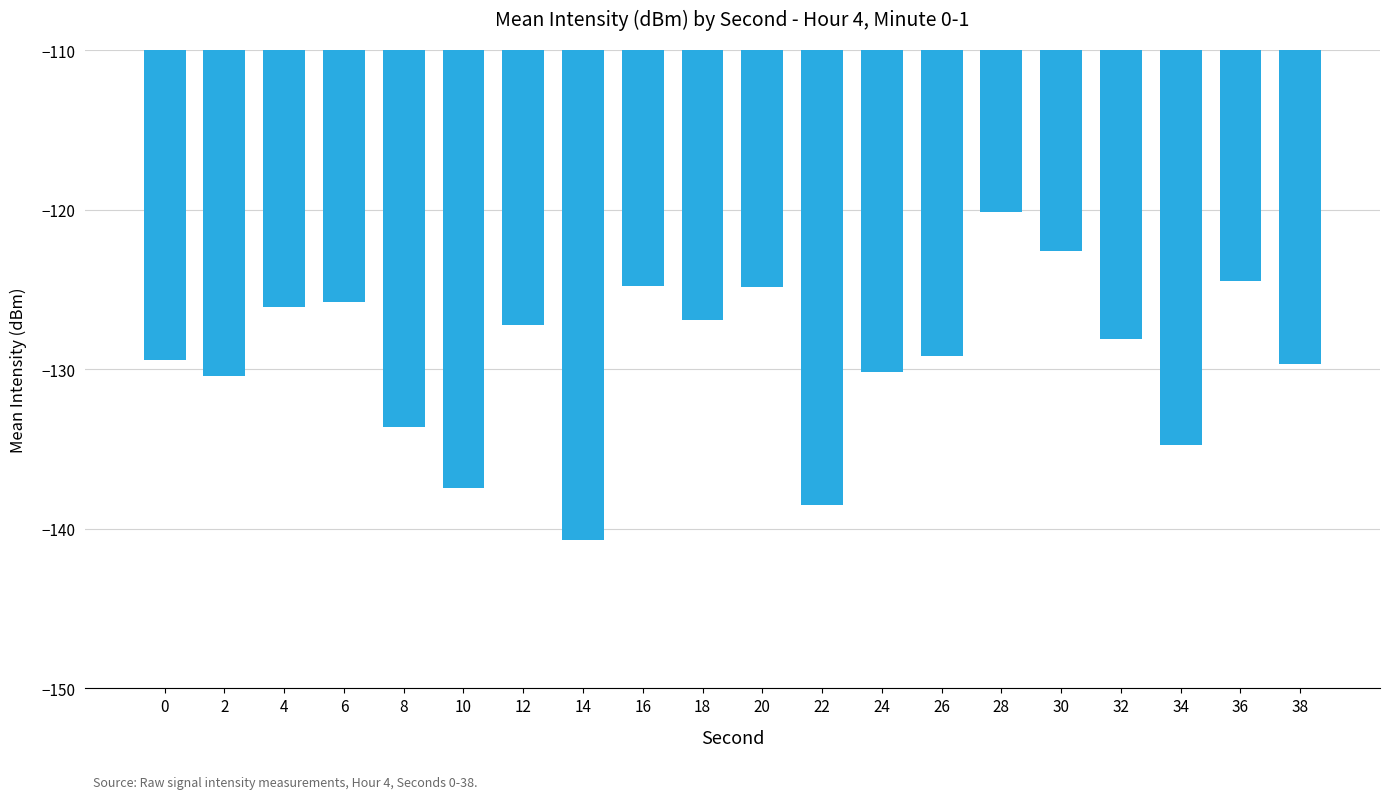

What is the value of the 6th bar from the left?

-137.4